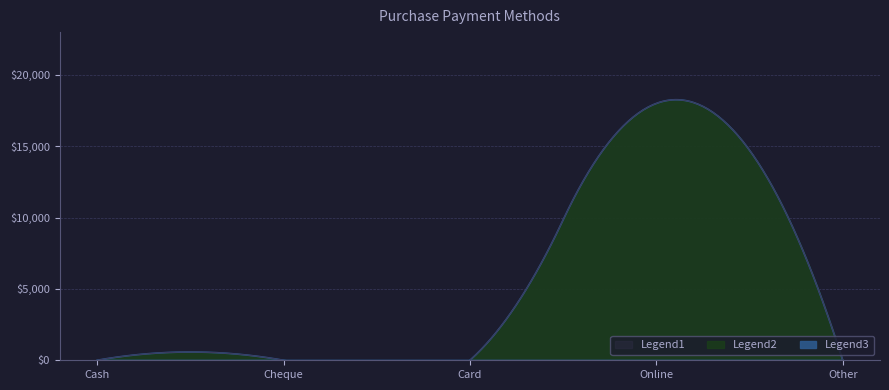

Which category has the highest value across all series?

Online